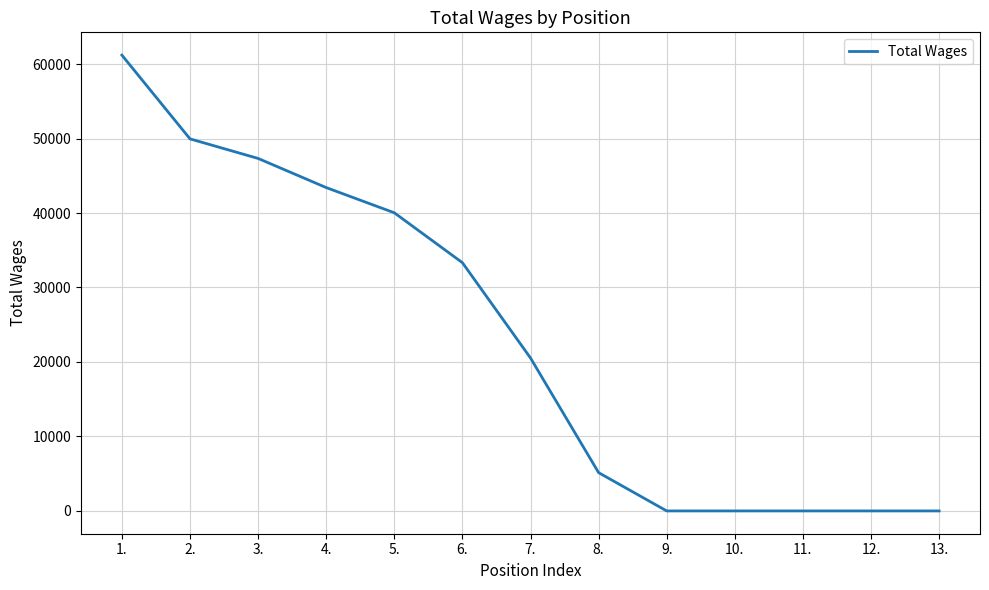

At which label does the data first exceed 20532?

1.